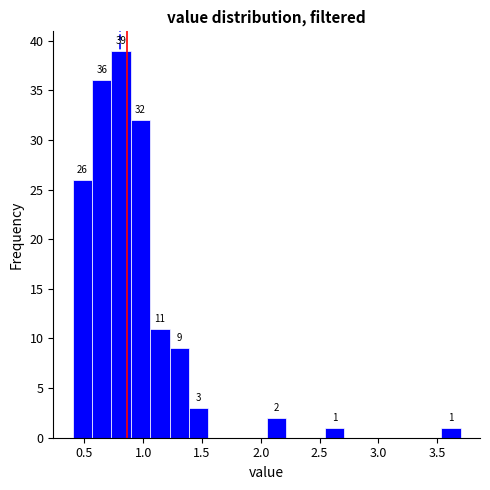

Read against the x-axis, roughly where is the centre of the tallest bar?

0.80